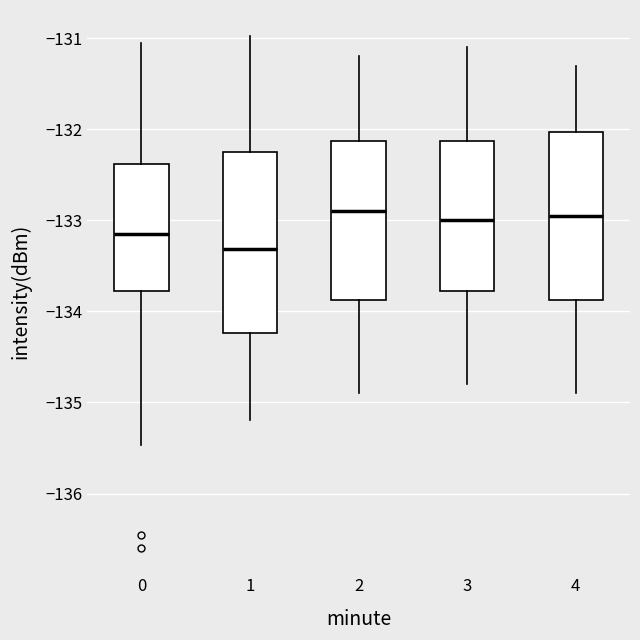

Where does the upper whisker of the box at x = 3 end on the y-axis? The values are not printed on the chart, so give them approximately, as read against the axis.

-131.1